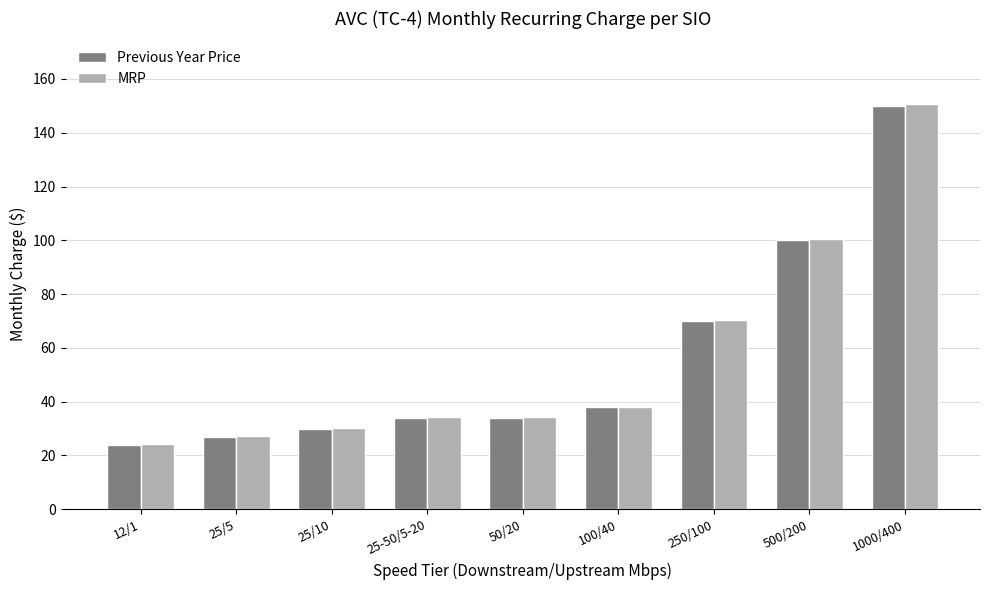

What is the maximum value shown in the chart?

150.6